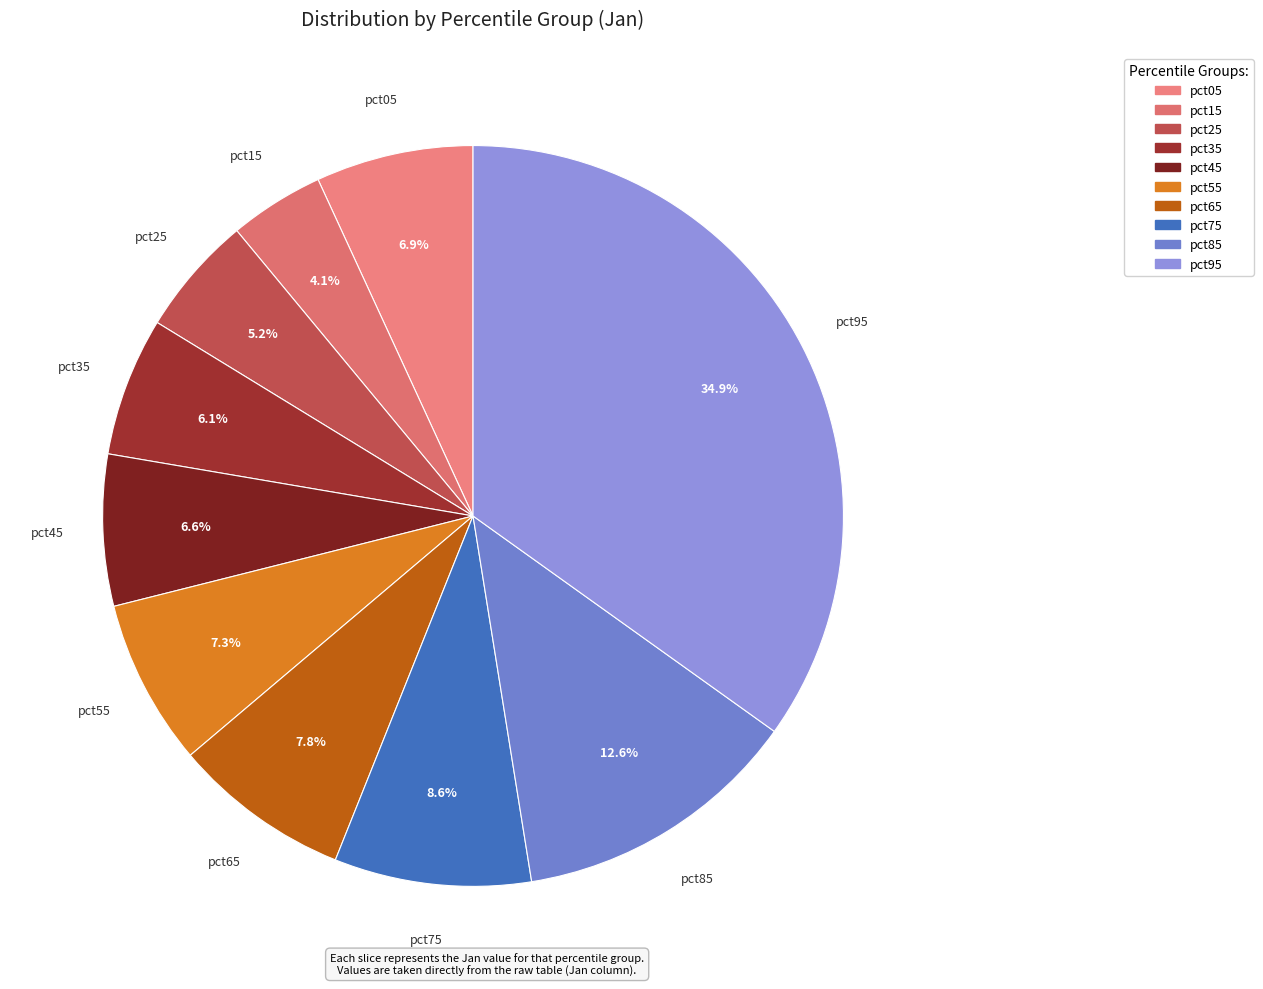

To the nearest percent, what portion does pct05 represent?

7%